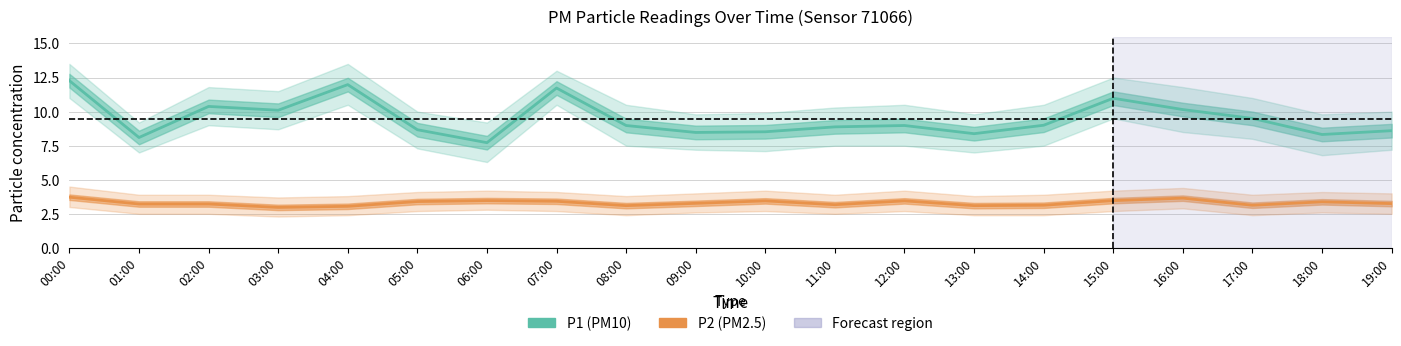

Is the value of P2 at 12:00 greater than the value of P1 at 11:00?

No